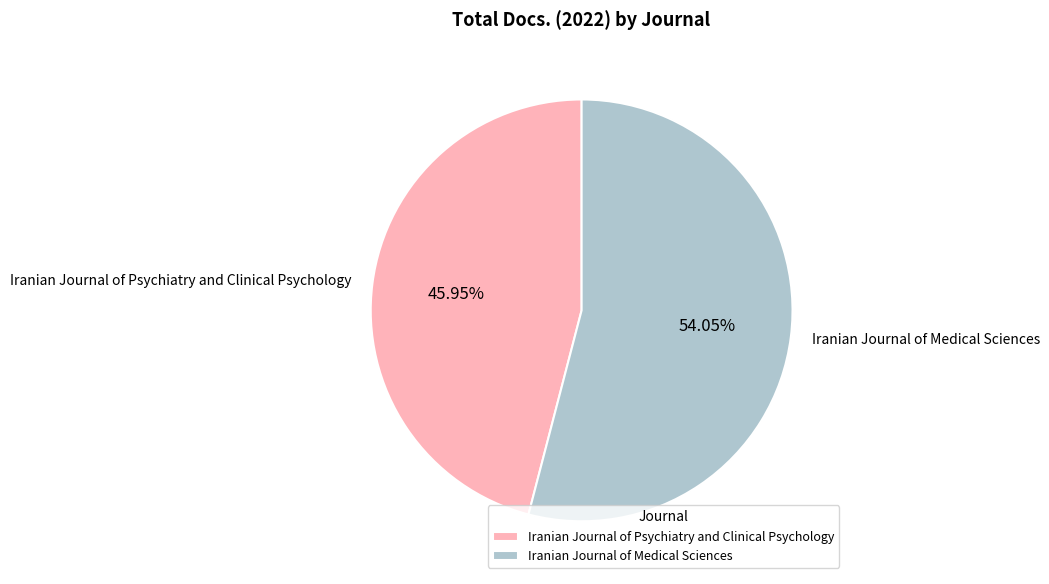

What percentage is NOT represented by Iranian Journal of Medical Sciences?

45.9%